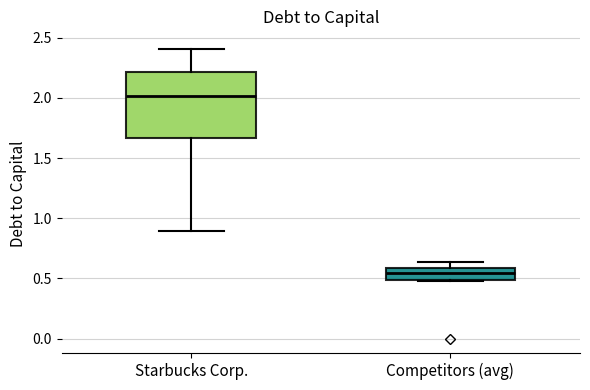

Reading left to right, read every box against the y-axis: the position of its median line, the range the box covers, and the ends of its whiskers. The values are not printed on the chart, so give them approximately, as read against the axis.

Starbucks Corp.: median 2.00, box 1.65 to 2.20, whiskers 0.90 to 2.40
Competitors (avg): median 0.55, box 0.50 to 0.60, whiskers 0.50 to 0.65